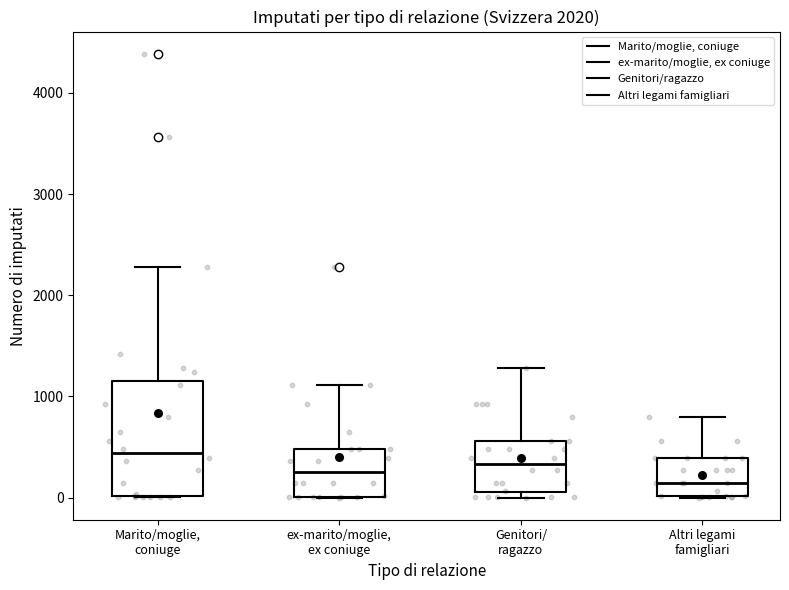

Where does the median line of the box for Genitori/ ragazzo sit on the y-axis? The values are not printed on the chart, so give them approximately, as read against the axis.

300